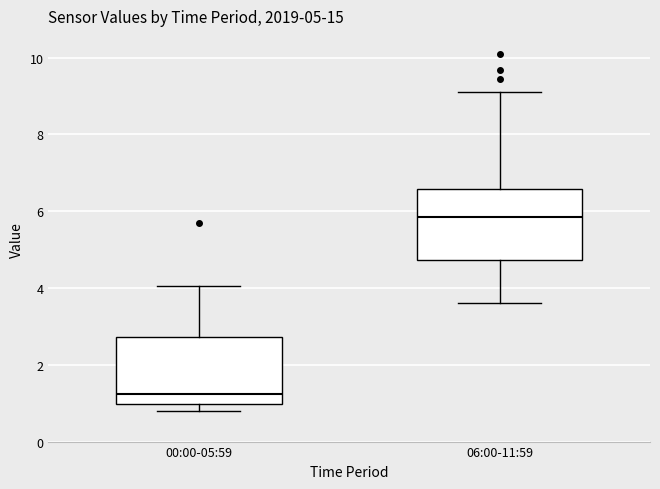

Which box has the highest median line?

06:00-11:59